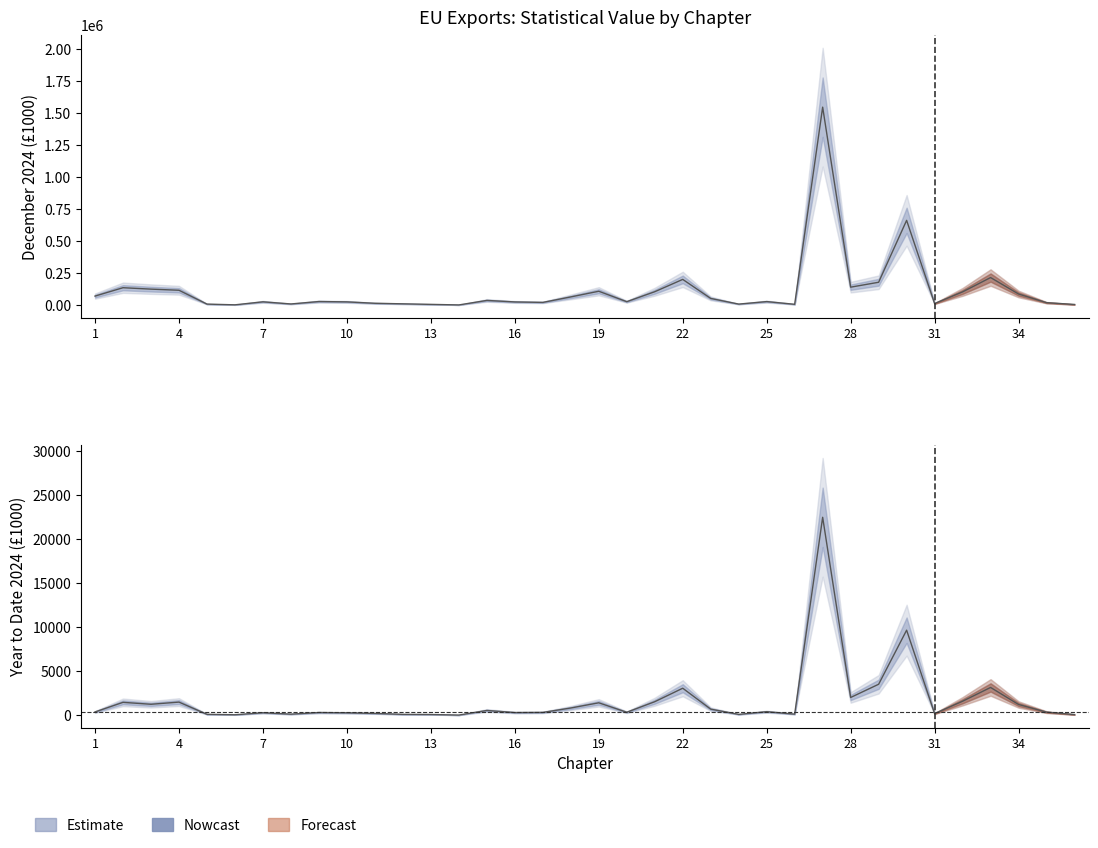

The Year to Date 2024 series shows 1208.4 at 18. True or false?

False